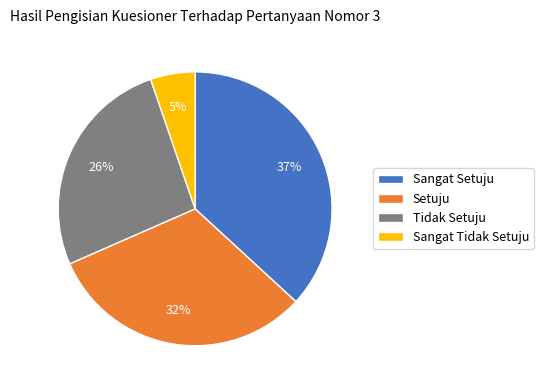

To the nearest percent, what percentage of the pie is Sangat Setuju?

37%